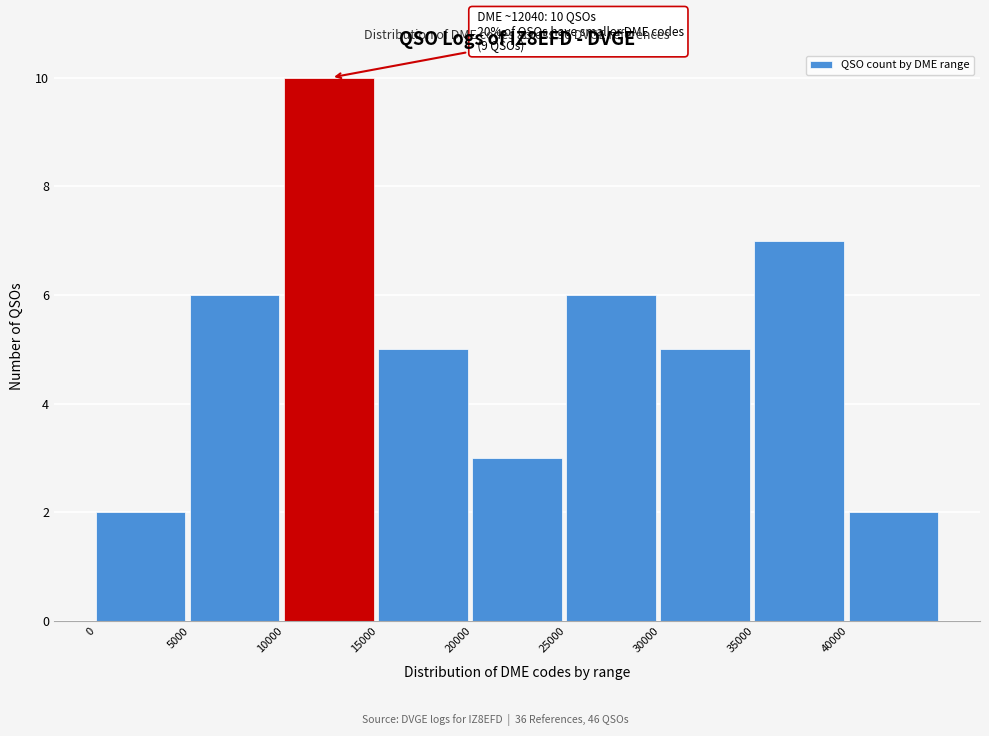

Over which range of the x-axis is the bar tallest?

10000 to 15000